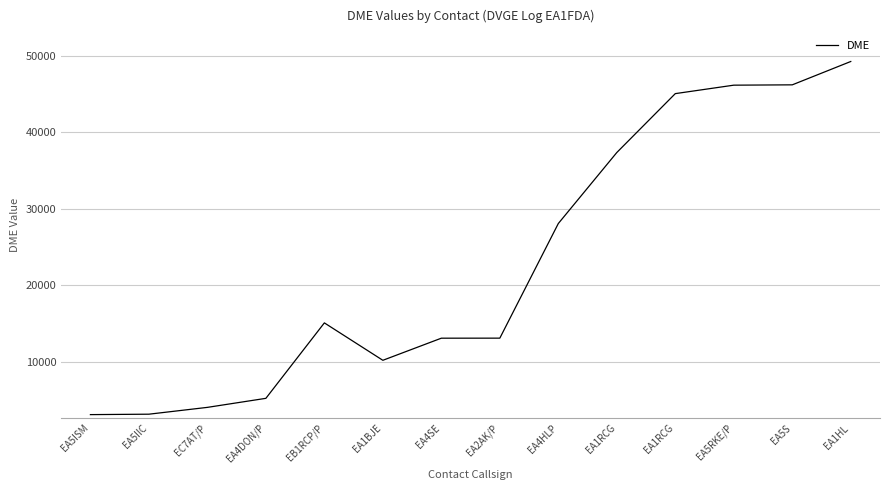

Does the chart have visible grid lines?

Yes